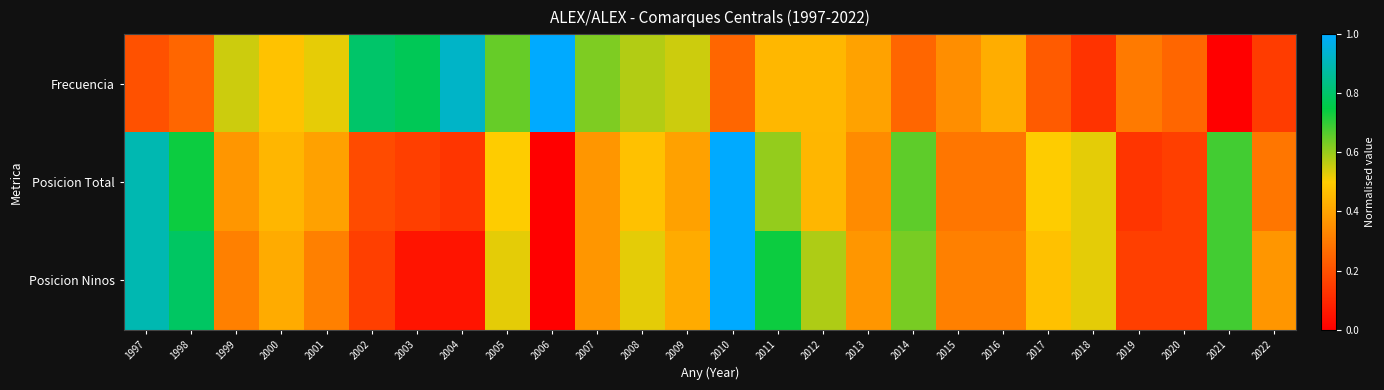

Reading right to left, extract all data points from this chart.

Frecuencia: 2022=0.1	2021=0.0	2020=0.2	2019=0.3	2018=0.1	2017=0.2	2016=0.4	2015=0.3	2014=0.2	2013=0.4	2012=0.5	2011=0.5	2010=0.2	2009=0.6	2008=0.6	2007=0.6	2006=1.0	2005=0.7	2004=0.9	2003=0.8	2002=0.8	2001=0.5	2000=0.5	1999=0.6	1998=0.2	1997=0.2
Posicion Total: 2022=0.3	2021=0.7	2020=0.2	2019=0.1	2018=0.5	2017=0.5	2016=0.3	2015=0.3	2014=0.7	2013=0.3	2012=0.4	2011=0.6	2010=1.0	2009=0.4	2008=0.5	2007=0.4	2006=0.0	2005=0.5	2004=0.1	2003=0.2	2002=0.2	2001=0.4	2000=0.4	1999=0.4	1998=0.7	1997=0.9
Posicion Ninos: 2022=0.4	2021=0.7	2020=0.2	2019=0.2	2018=0.5	2017=0.5	2016=0.3	2015=0.3	2014=0.6	2013=0.4	2012=0.6	2011=0.7	2010=1.0	2009=0.4	2008=0.5	2007=0.4	2006=0.0	2005=0.5	2004=0.1	2003=0.1	2002=0.2	2001=0.3	2000=0.4	1999=0.3	1998=0.8	1997=0.9